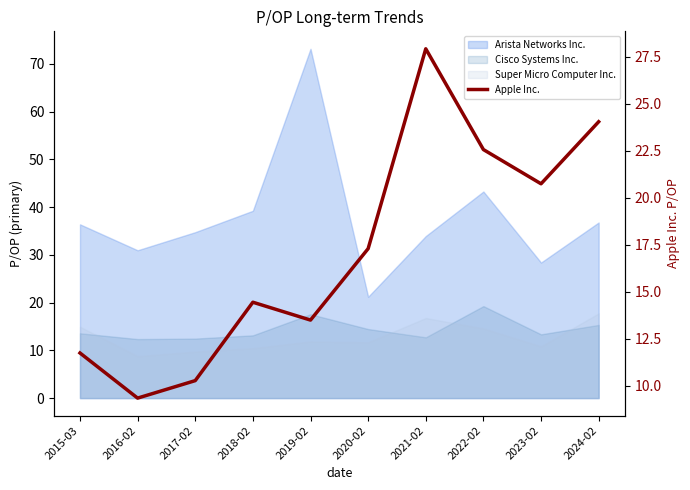

Is it true that the value at 2020-02 is 17.3?

True